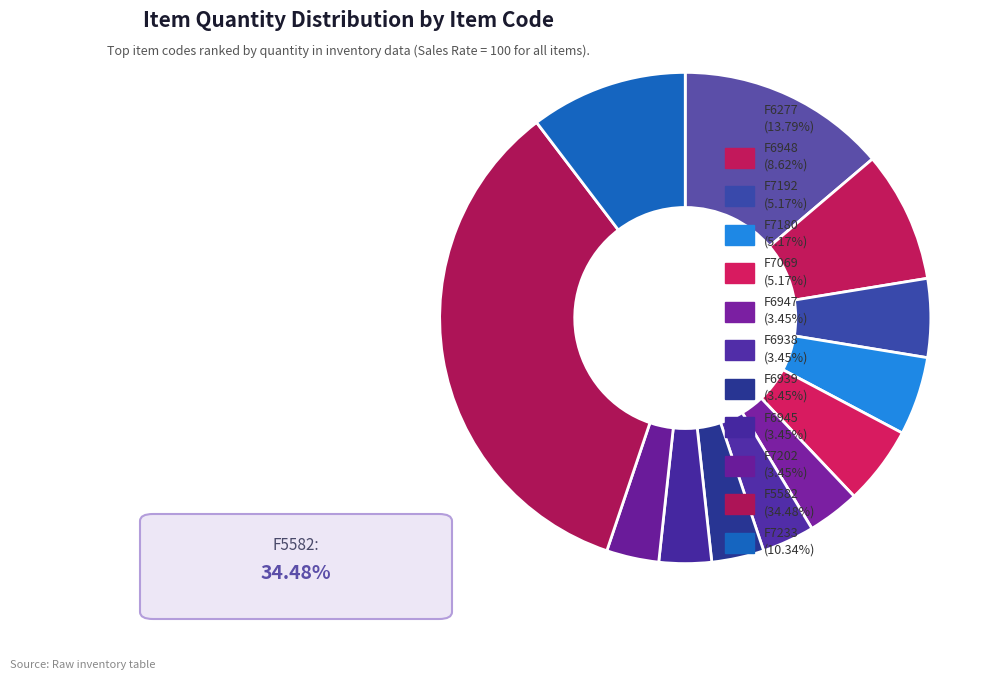

Rank the categories by value from lowest to highest.

F6947, F6938, F6939, F6945, F7202, F7192, F7180, F7069, F6948, F7233, F6277, F5582